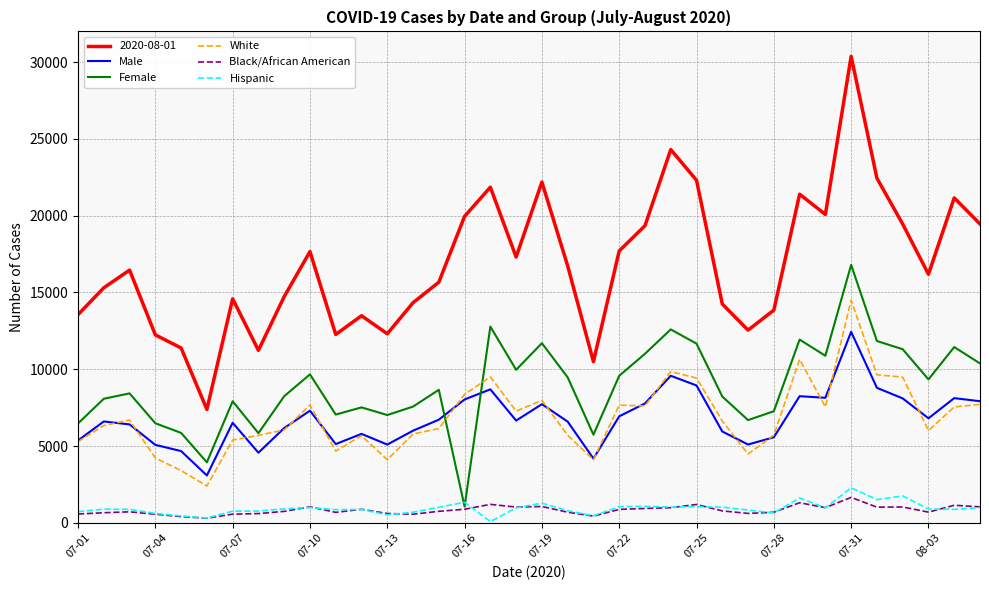

What is the highest value of the Male series?

12436